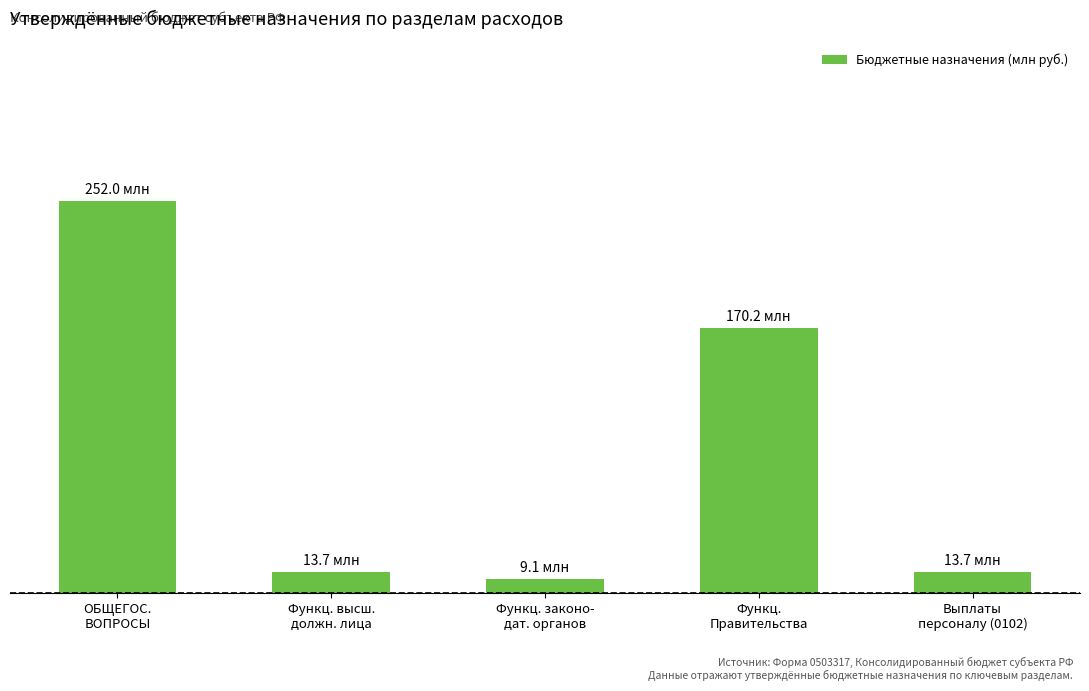

Are the bars horizontal?

No